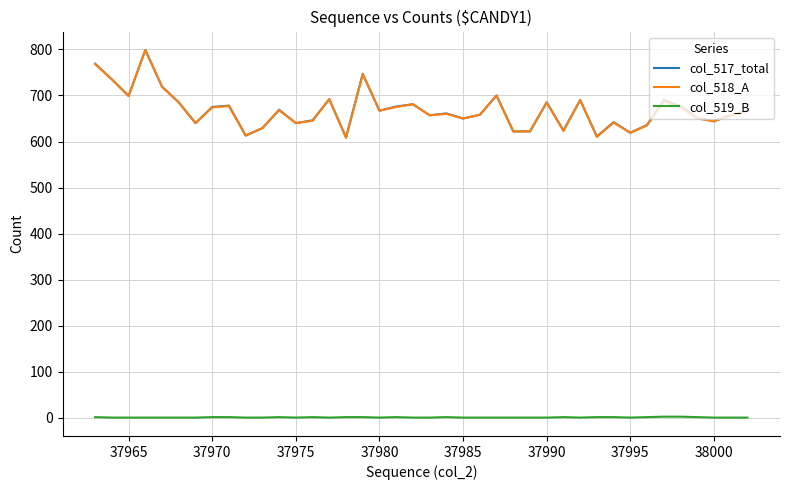

True or false: col_518_A and col_519_B intersect in this chart.

False